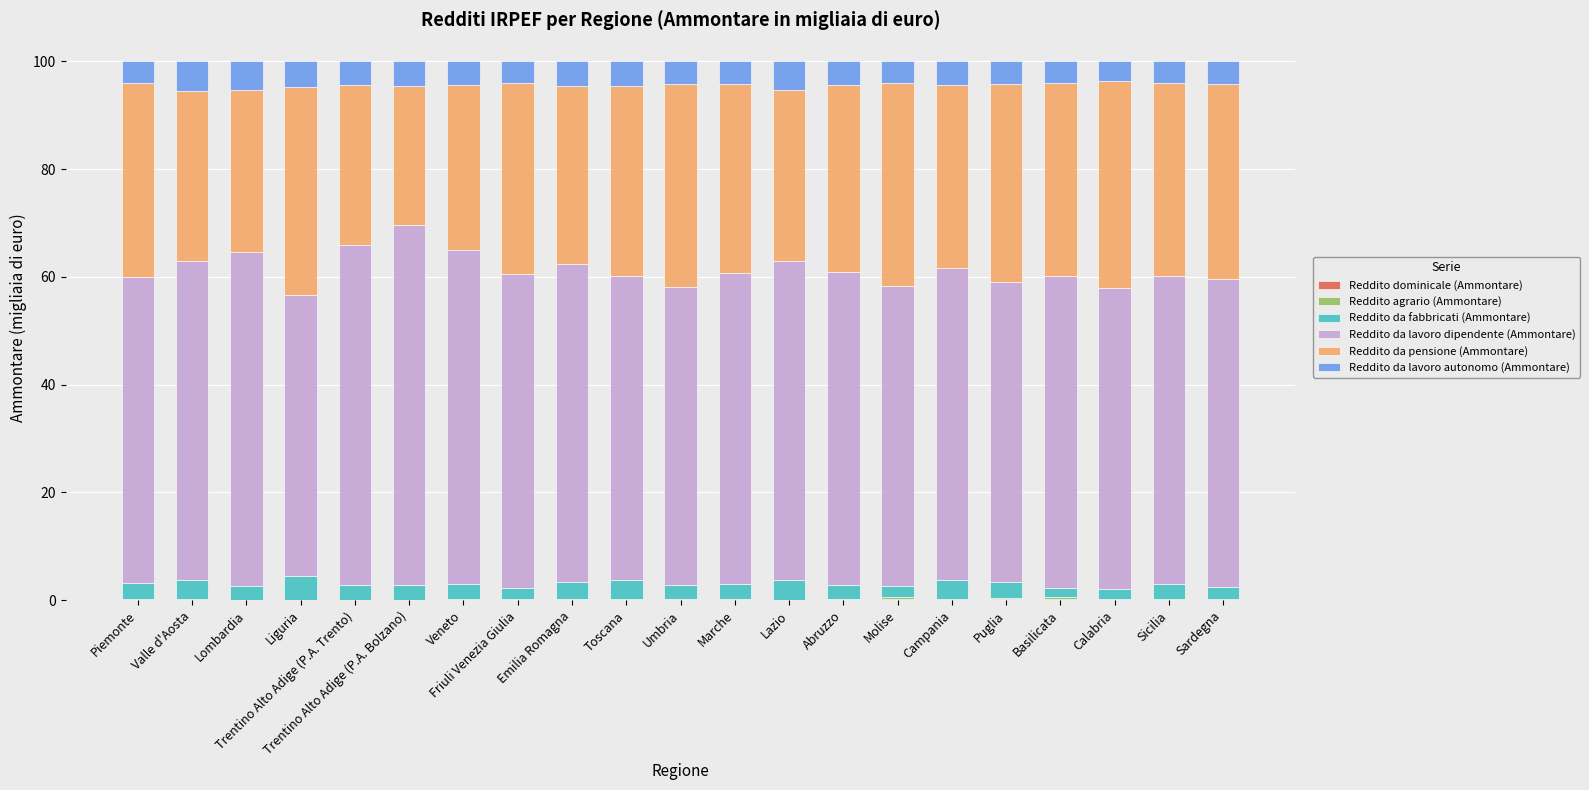

Count the number of data series in this chart.

6